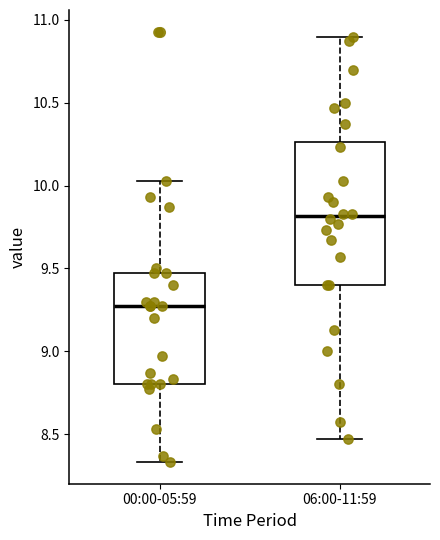

Where does the median line of the box for 06:00-11:59 sit on the y-axis? The values are not printed on the chart, so give them approximately, as read against the axis.

9.80